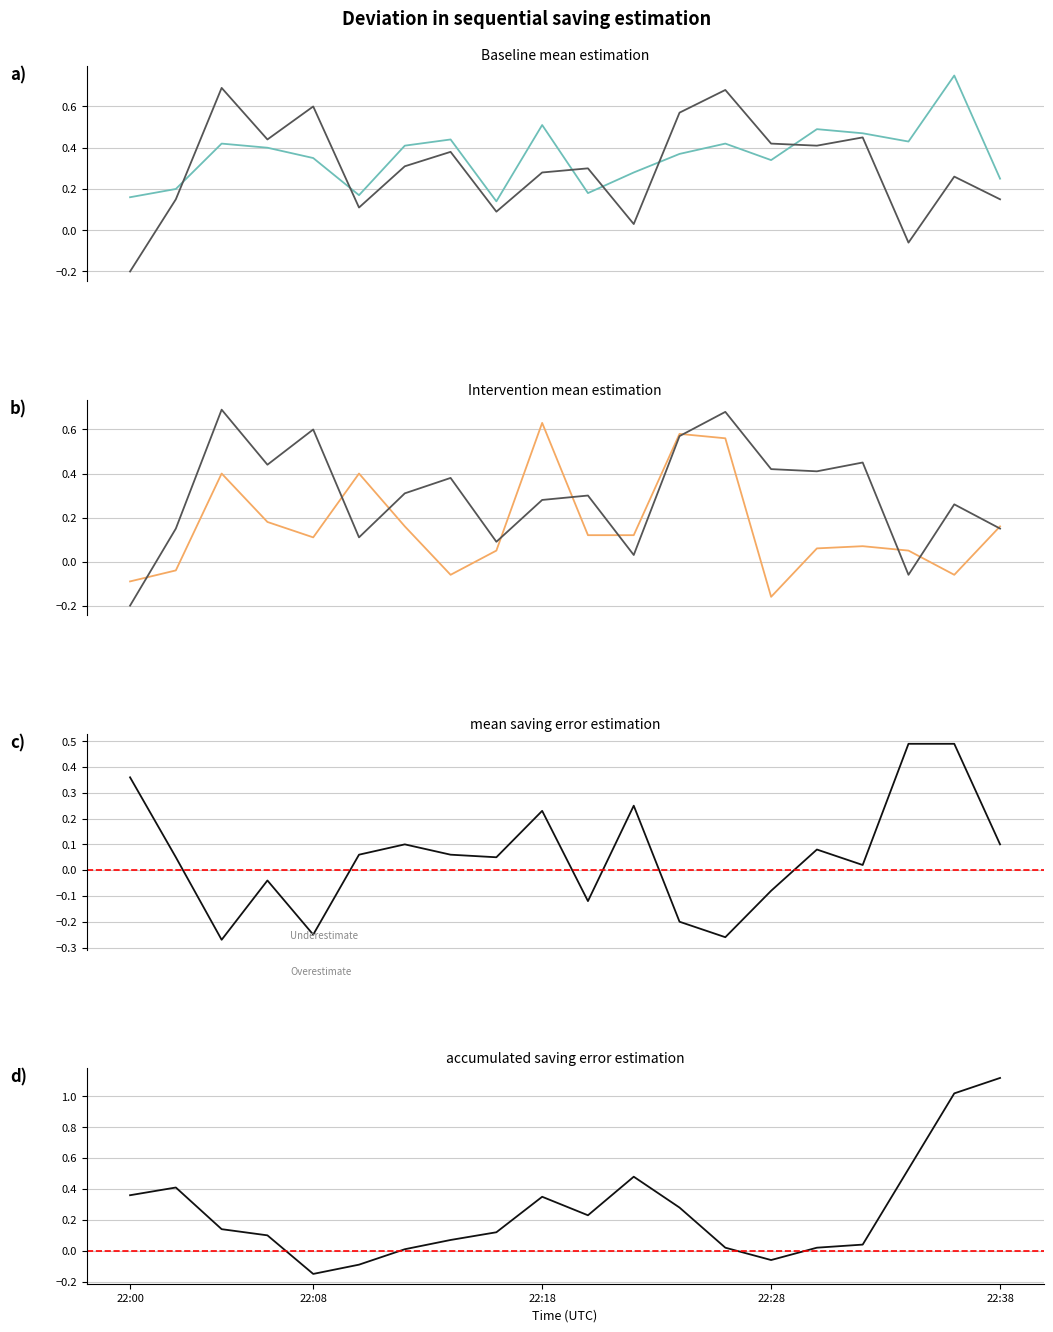

How many values in mean saving error estimation are above zero?

13